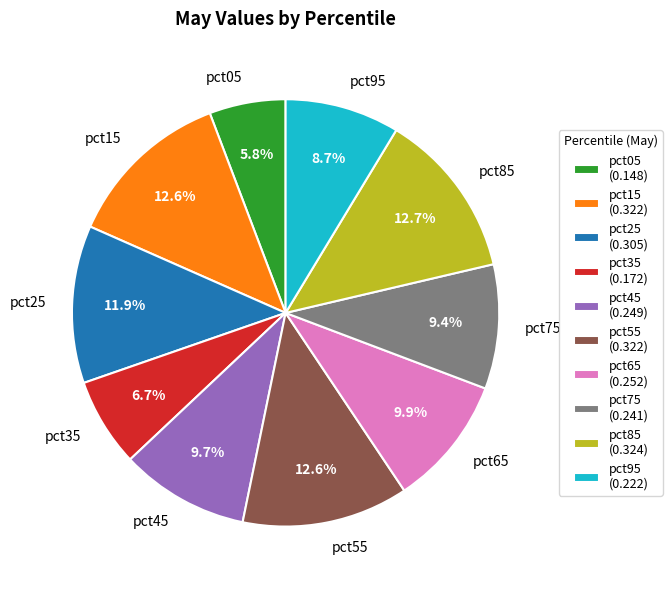

Combined, do pct85 and pct25 account for over 50%?

No